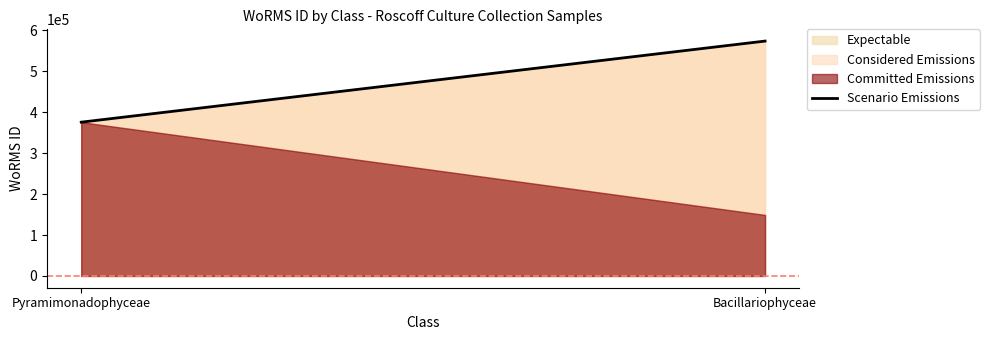

What position from the right is Bacillariophyceae?

1